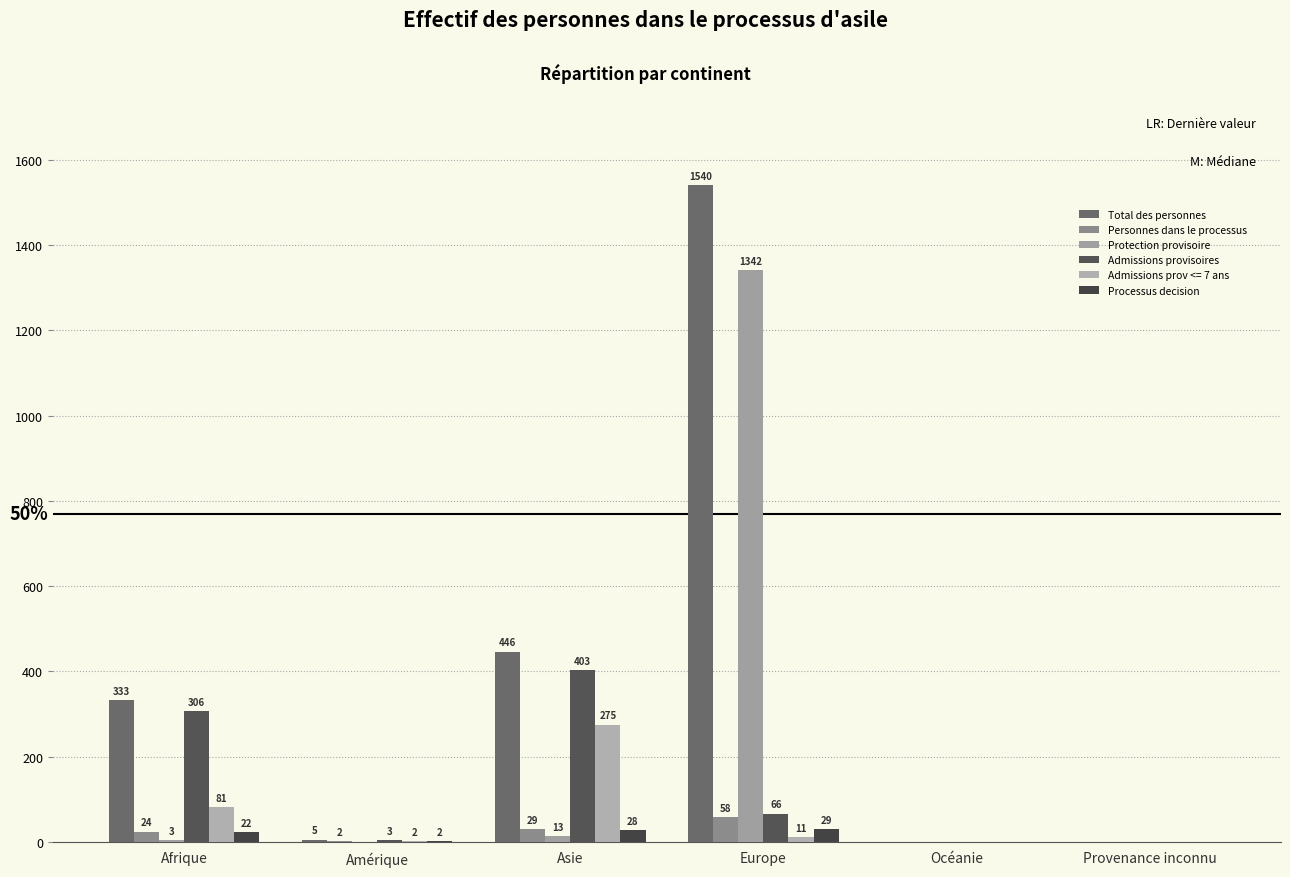

What are all the series names shown in the legend?

Total des personnes, Personnes dans le processus, Protection provisoire, Admissions provisoires, Admissions prov <= 7 ans, Processus decision